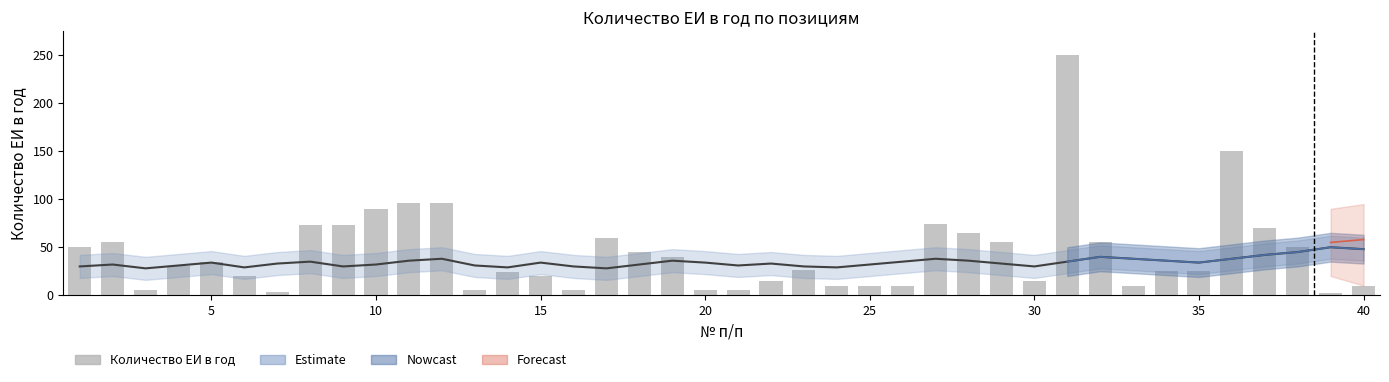

What is the value of the Количество ЕИ в год bar at the 4th from the left?

30